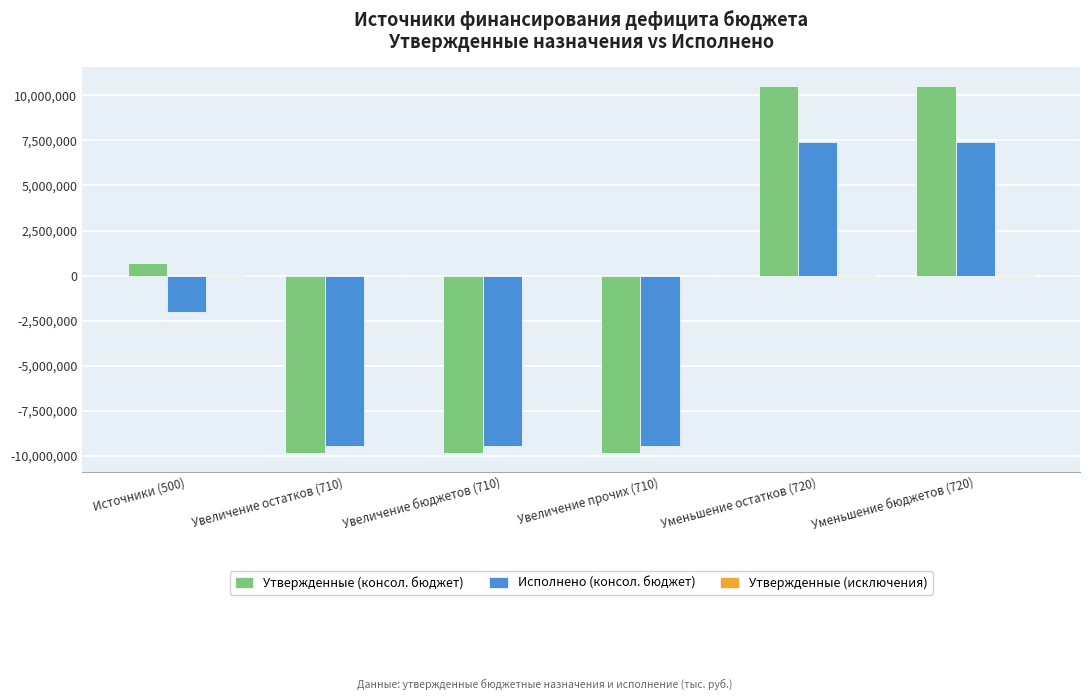

Between Увеличение бюджетов (710) and Уменьшение бюджетов (720), which series saw the biggest shift?

Утвержденные (консол. бюджет)